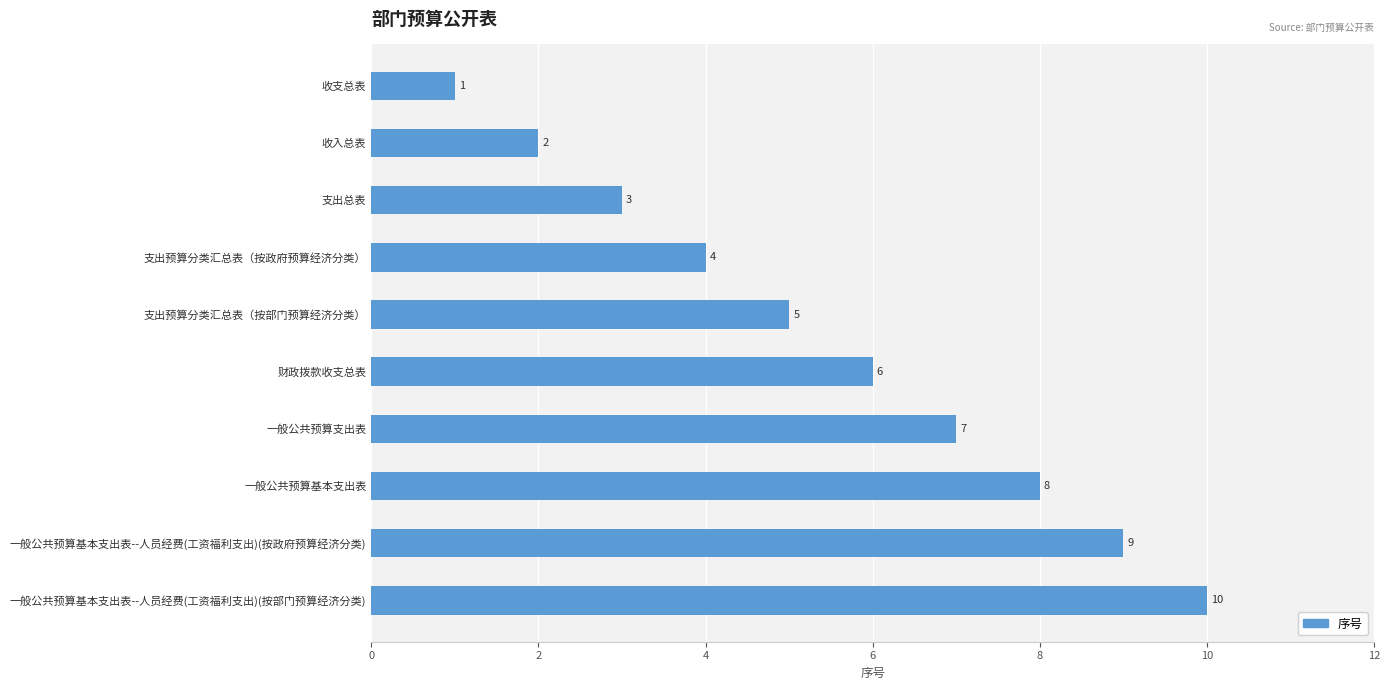

What is the smallest value displayed?

1